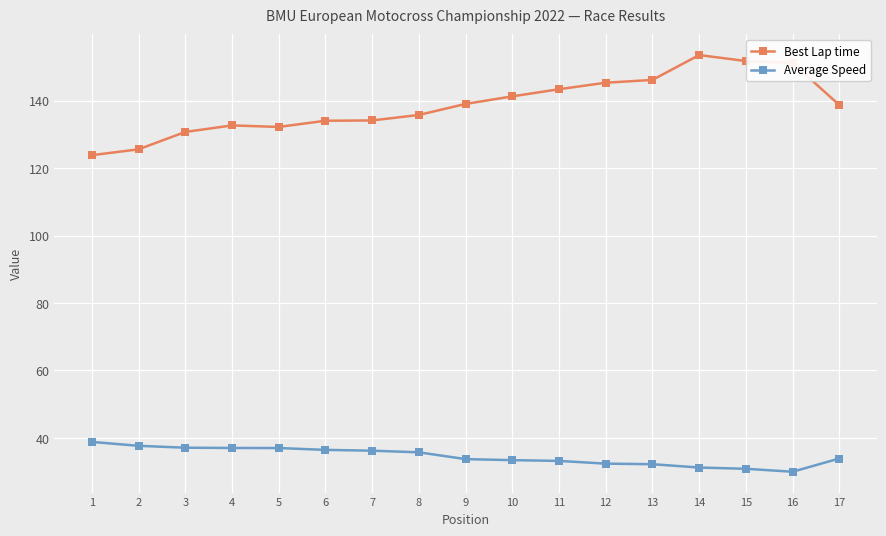

What is the difference between the maximum and minimum values in the Average Speed series?

8.8